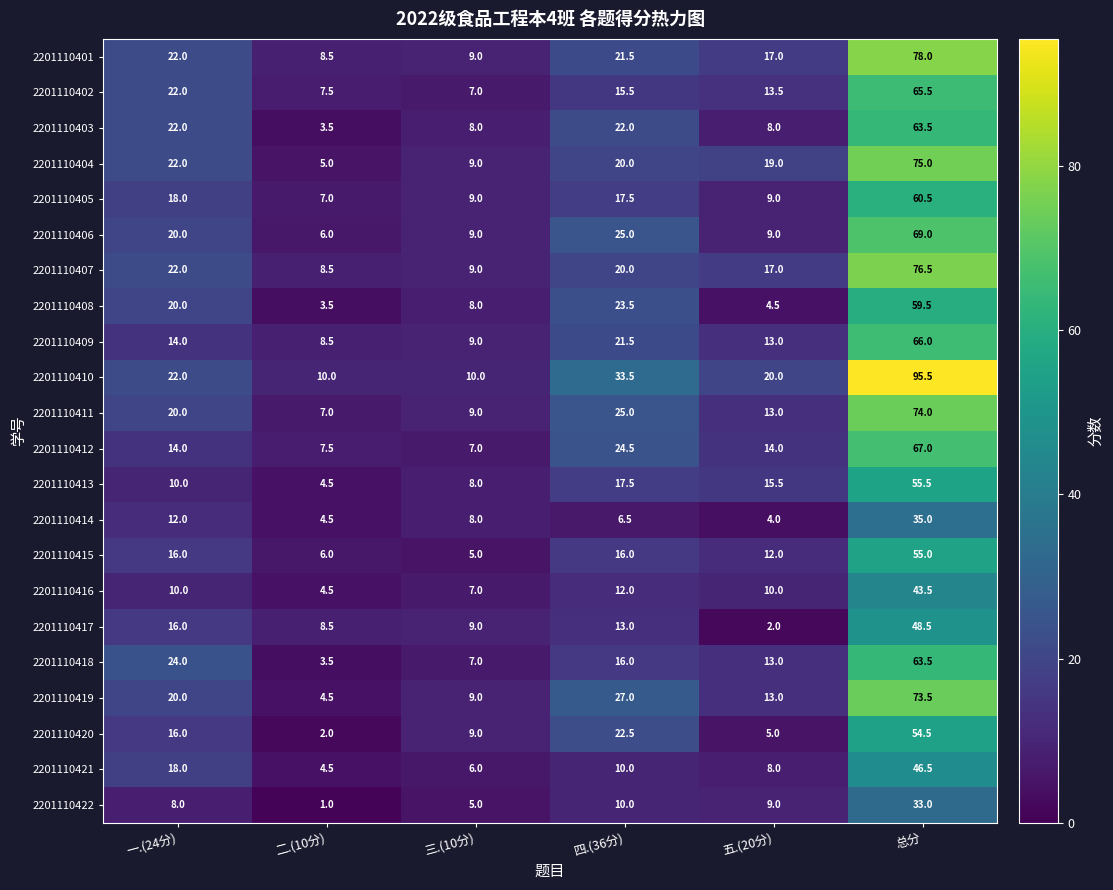

What is the spread (max minus min) of values at 一.(24分)?

16.0